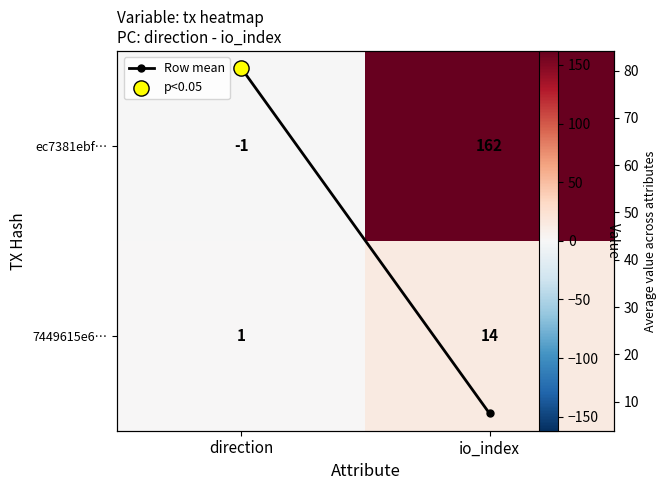

Which category has the lowest value in the 7449615e6… series?

direction